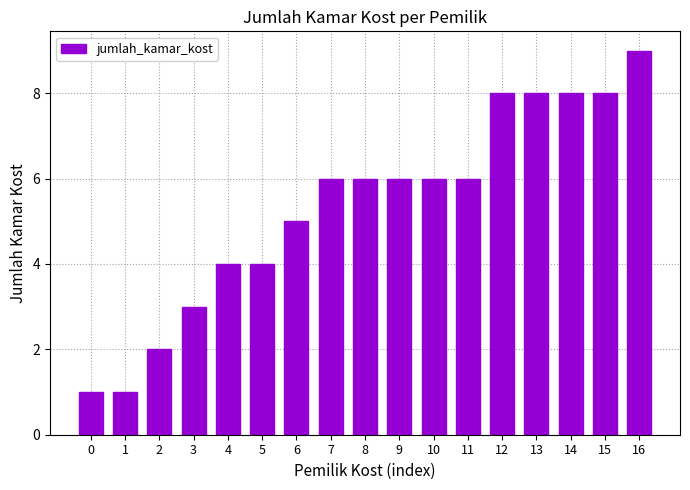

Reading left to right, list all the values displayed in this chart.

0=1	1=1	2=2	3=3	4=4	5=4	6=5	7=6	8=6	9=6	10=6	11=6	12=8	13=8	14=8	15=8	16=9